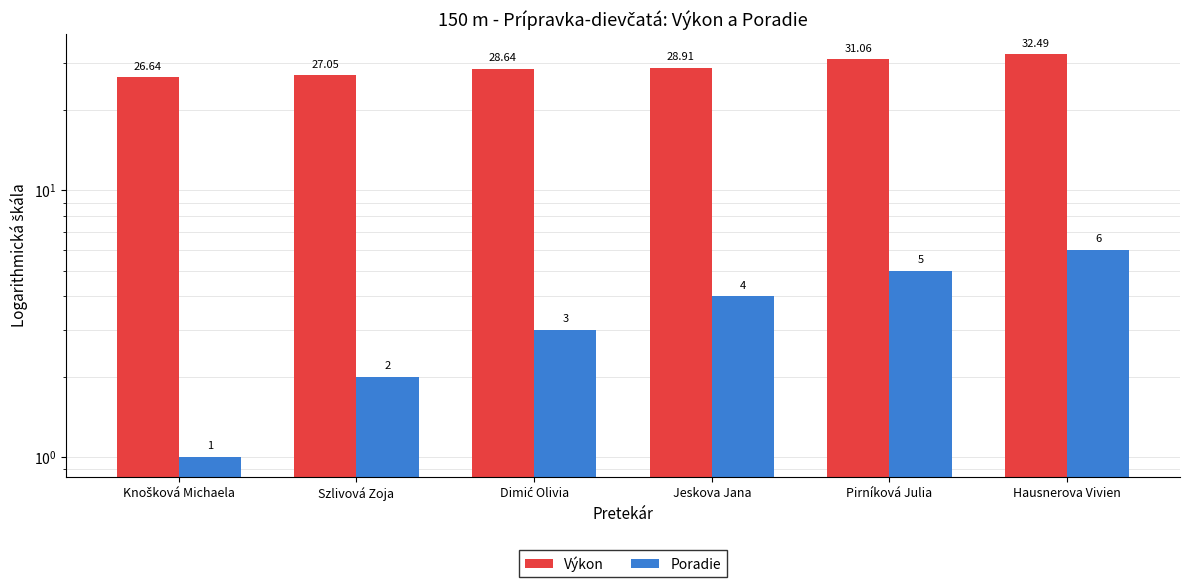

What is the approximate value of Poradie at Pirníková Julia?

5.0